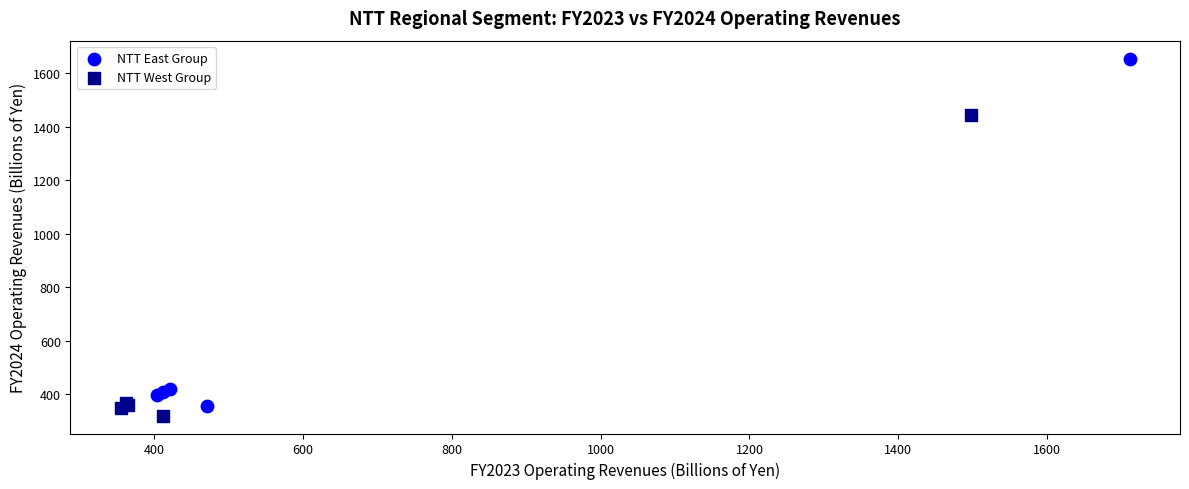

What are all the series names shown in the legend?

NTT East Group, NTT West Group